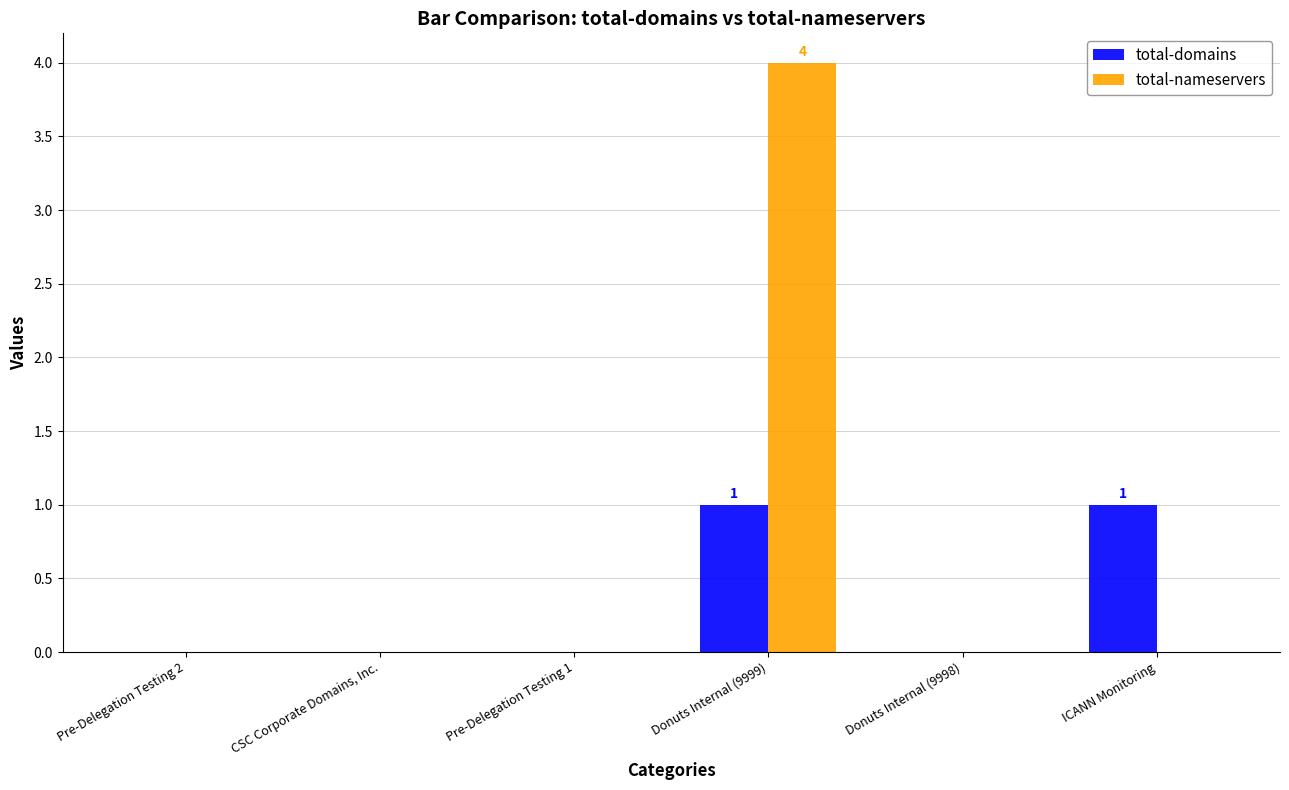

Reading left to right, transcribe all the data shown in this chart.

total-domains: Pre-Delegation Testing 2=0	CSC Corporate Domains, Inc.=0	Pre-Delegation Testing 1=0	Donuts Internal (9999)=1	Donuts Internal (9998)=0	ICANN Monitoring=1
total-nameservers: Pre-Delegation Testing 2=0	CSC Corporate Domains, Inc.=0	Pre-Delegation Testing 1=0	Donuts Internal (9999)=4	Donuts Internal (9998)=0	ICANN Monitoring=0